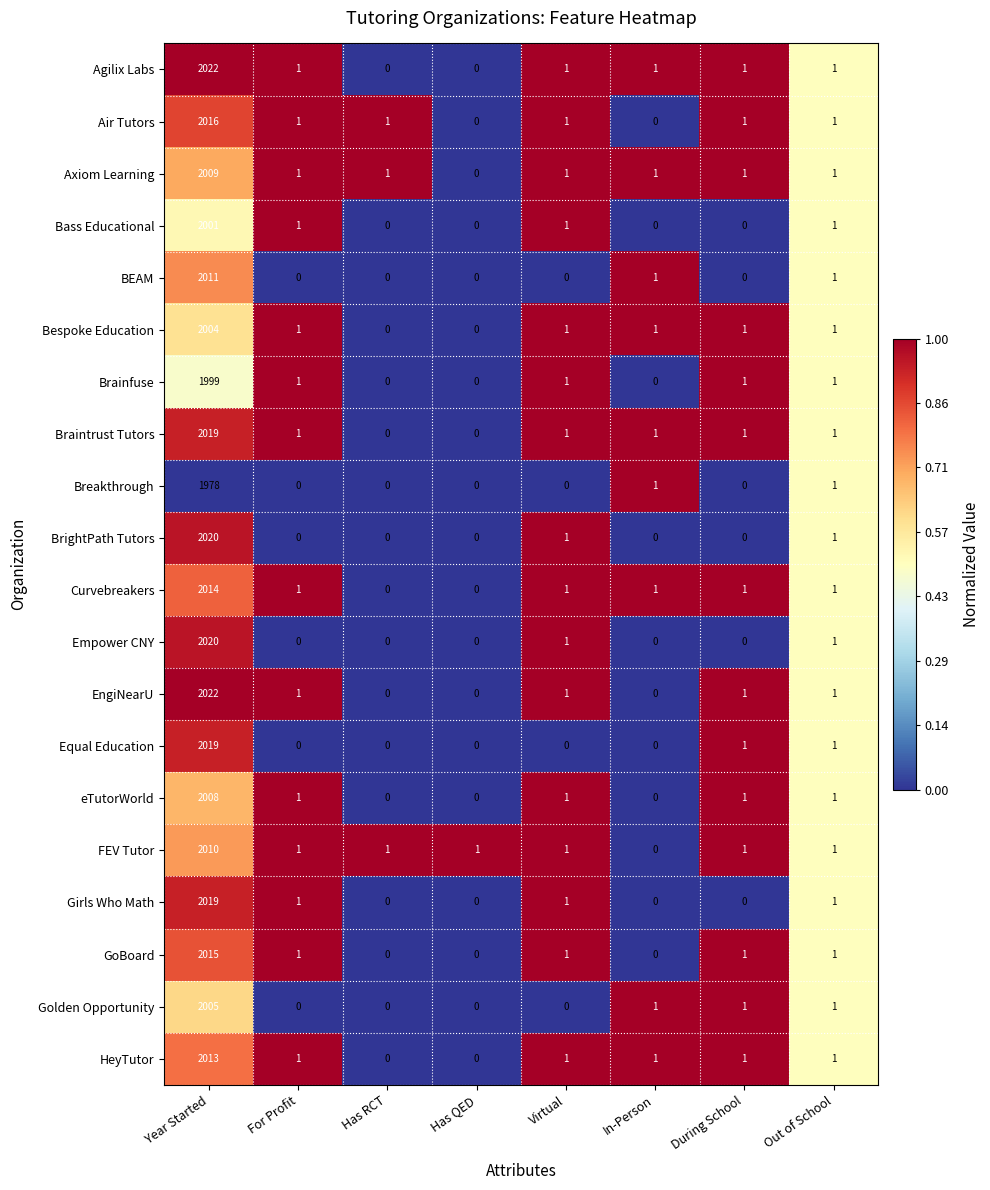

What is the total value across all series at Virtual?

16